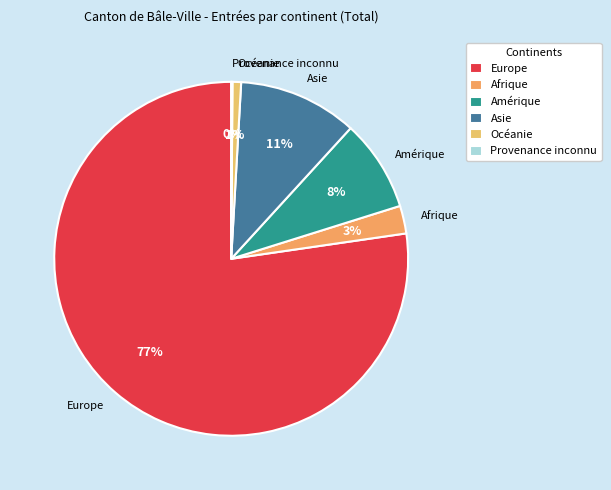

Which category has the biggest portion of the pie?

Europe